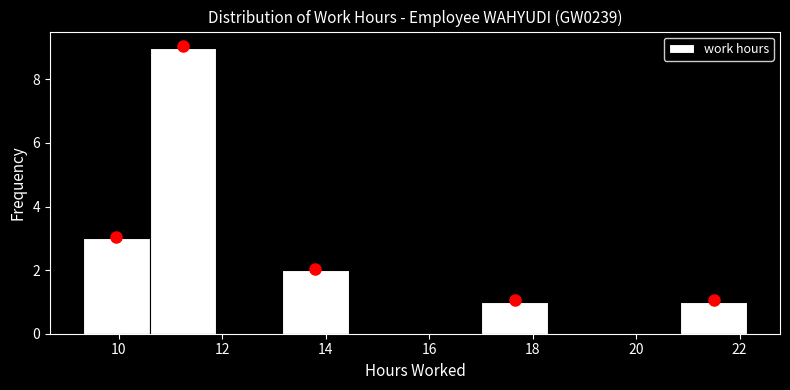

Reading left to right, list every bar in this chart as the range it spans on the x-axis followed by its height. Neither the bar edges nor the heights are printed on the chart, so give them approximately, as read against the axes.

9.4 to 10.6: 3
10.6 to 11.8: 9
11.8 to 13.2: 0
13.2 to 14.4: 2
14.4 to 15.8: 0
15.8 to 17.0: 0
17.0 to 18.2: 1
18.2 to 19.6: 0
19.6 to 20.8: 0
20.8 to 22.2: 1